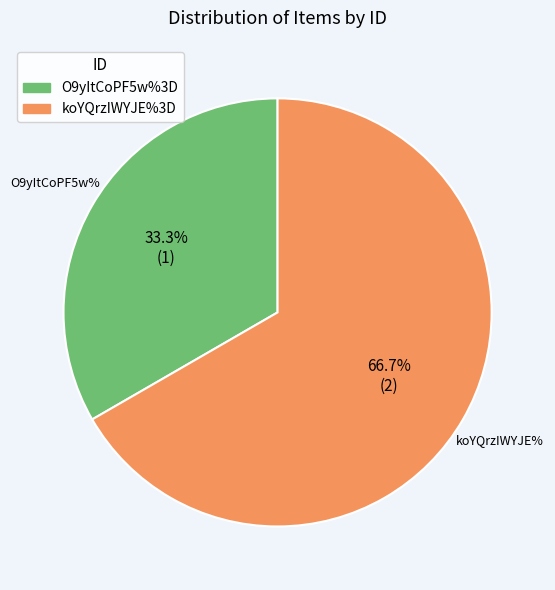

What is the largest slice in the pie chart?

koYQrzIWYJE%3D